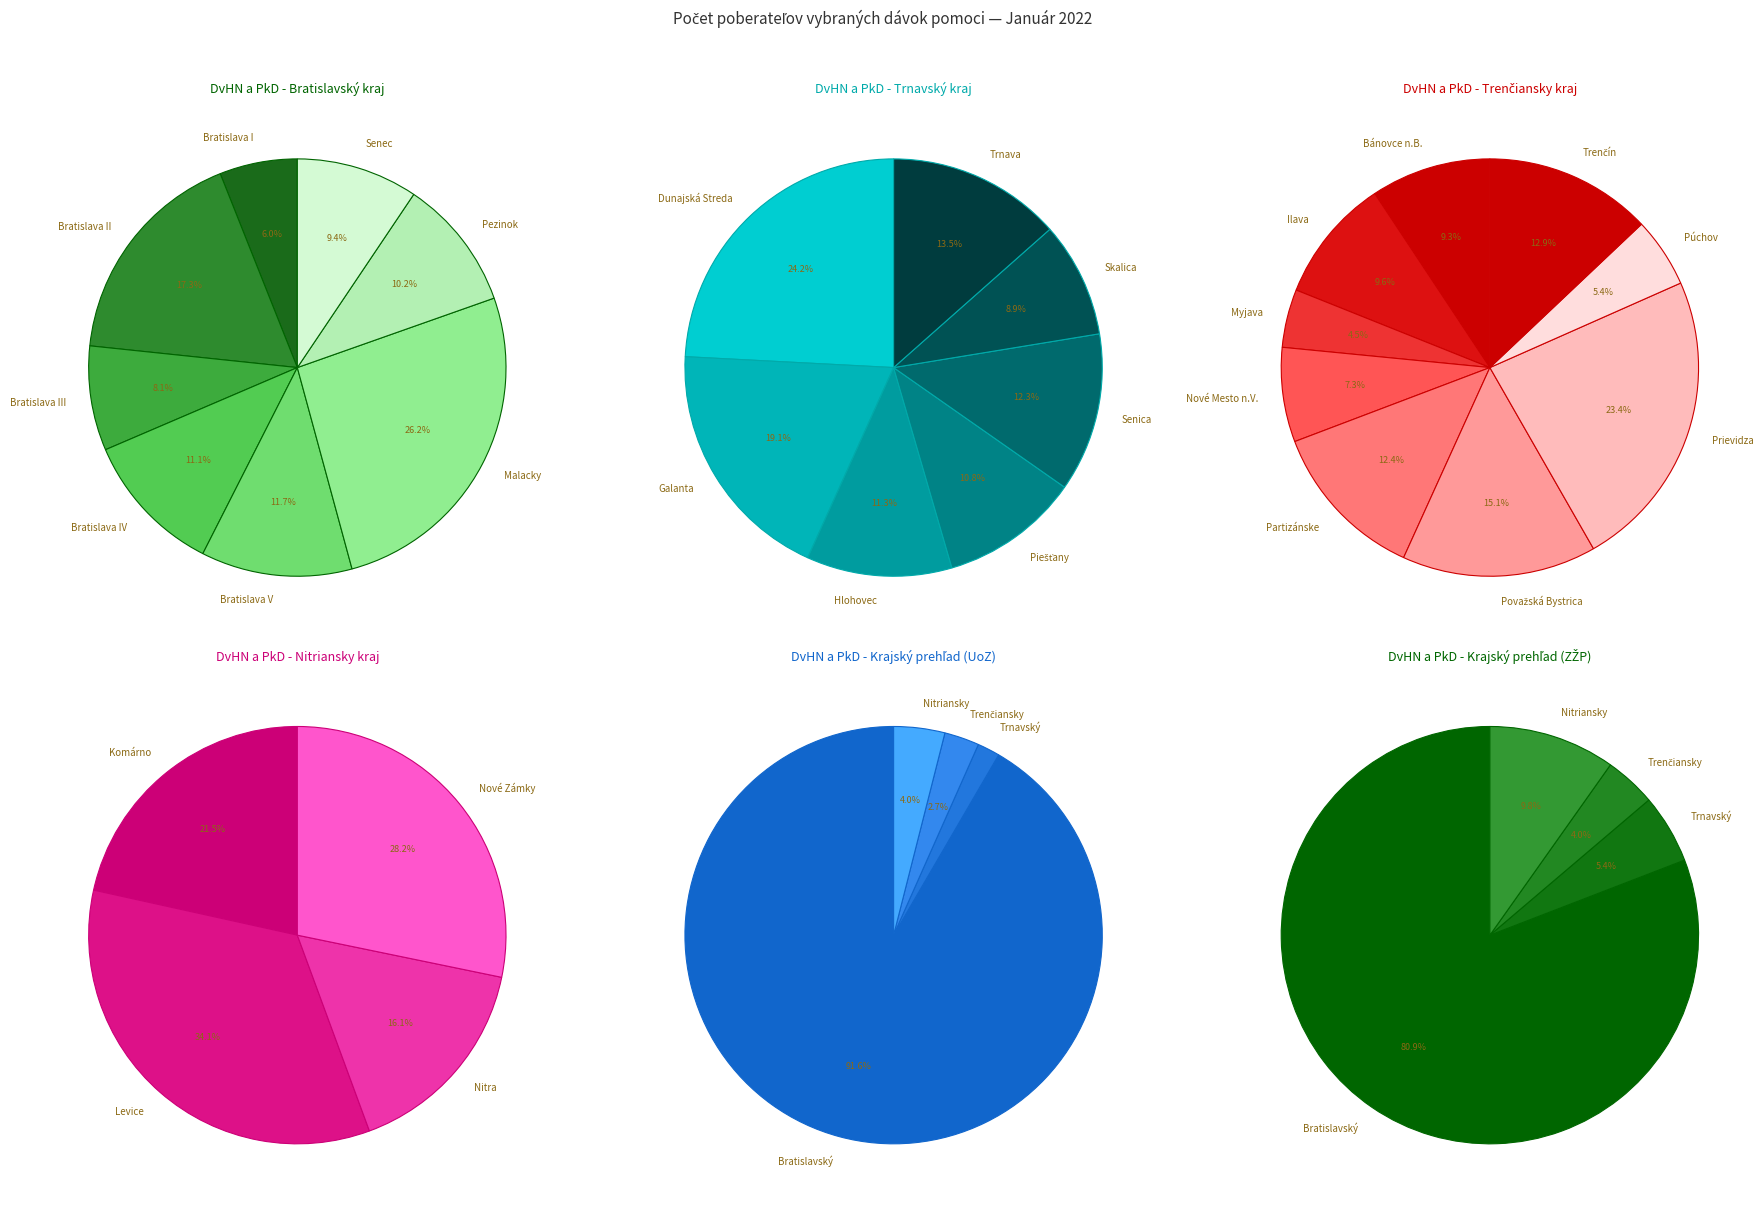

Does Trnavský kraj represent more than half of the total?

No